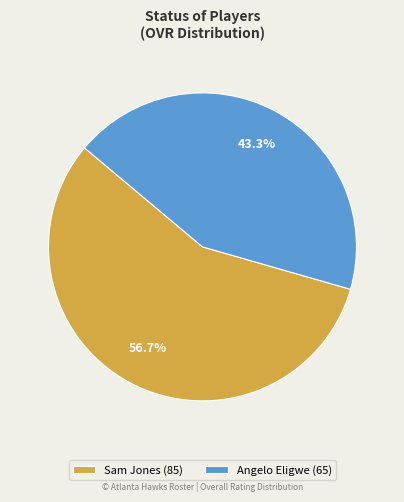

To the nearest percent, what is the combined percentage of Sam Jones and Angelo Eligwe?

100%